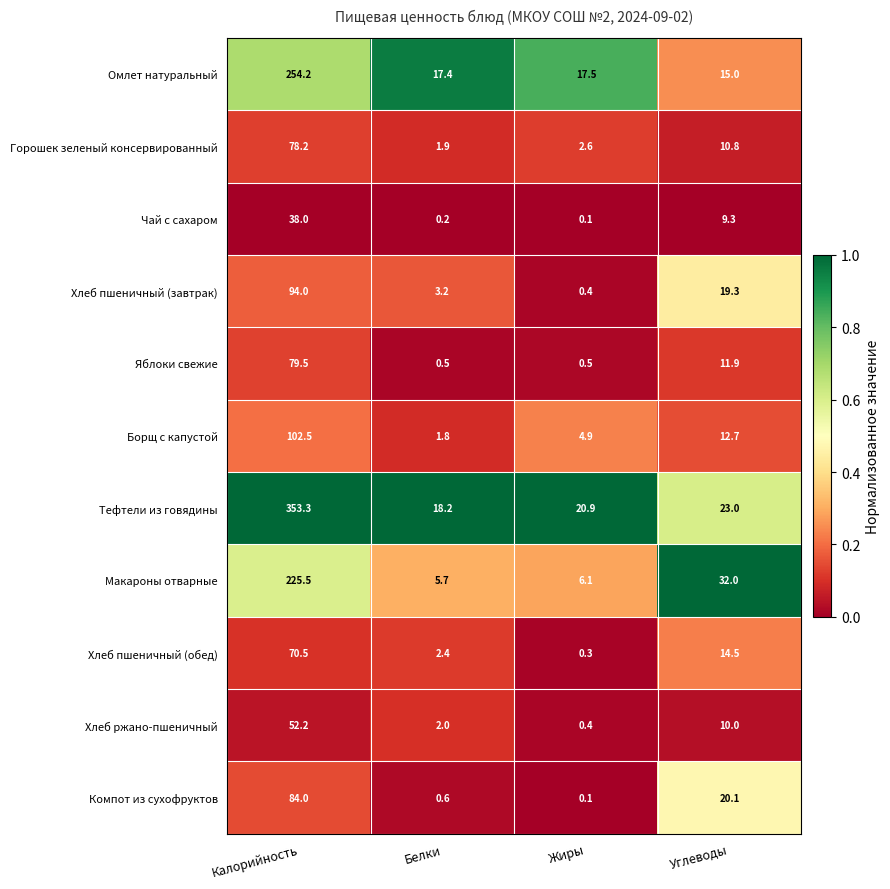

At which category does the chart reach its minimum across all series?

Жиры